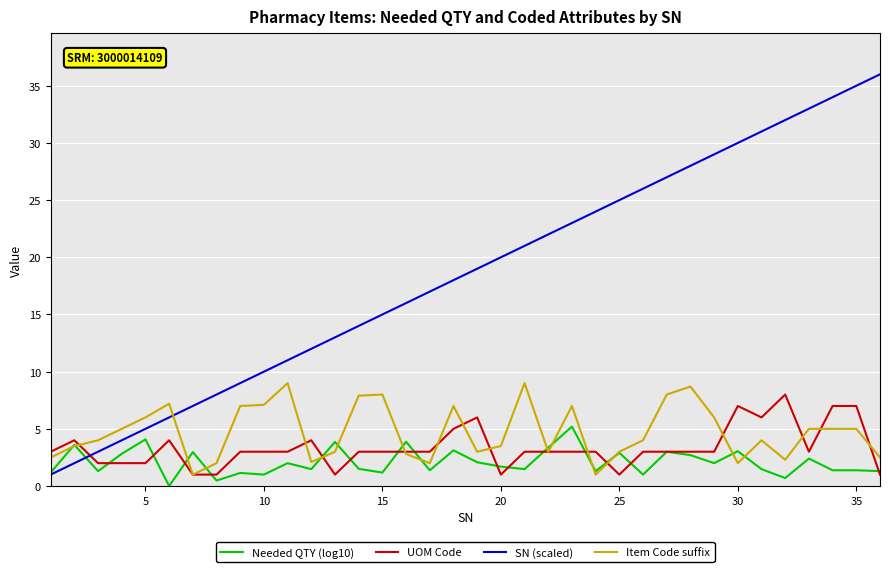

Which series has the largest total across all categories?

SN (scaled)